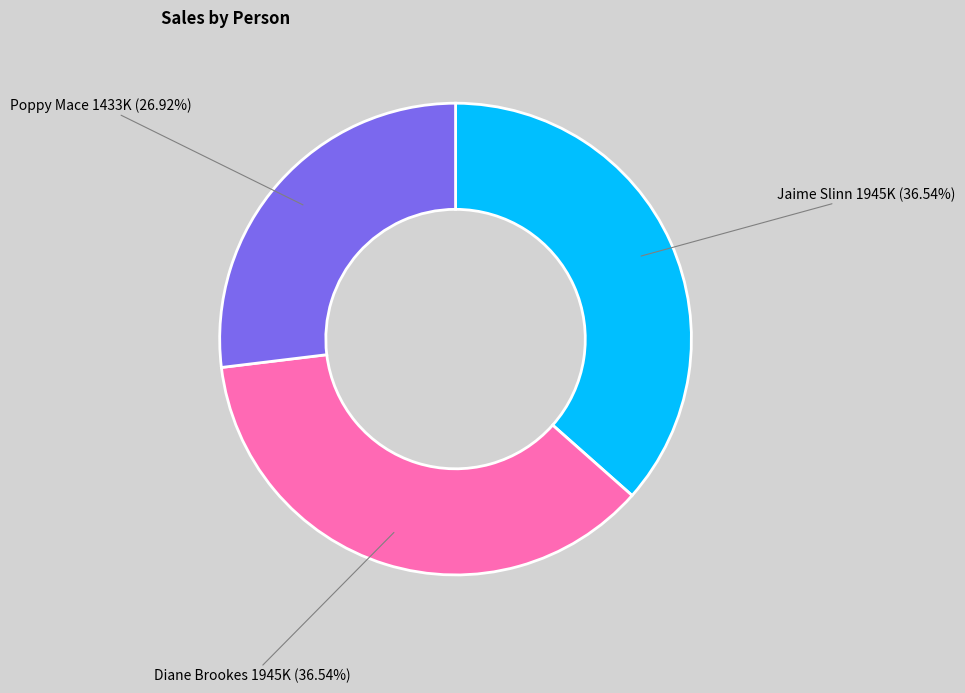

The Jaime Slinn slice represents 44% of the pie. True or false?

False